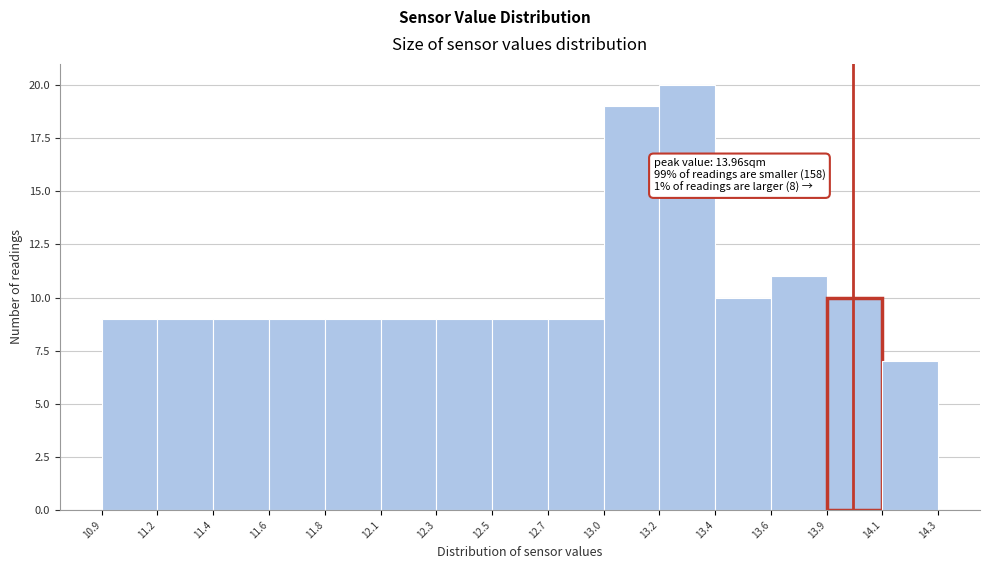

Reading left to right, what are all the values shown in this chart?

9	9	9	9	9	9	9	9	9	19	20	10	11	10	7